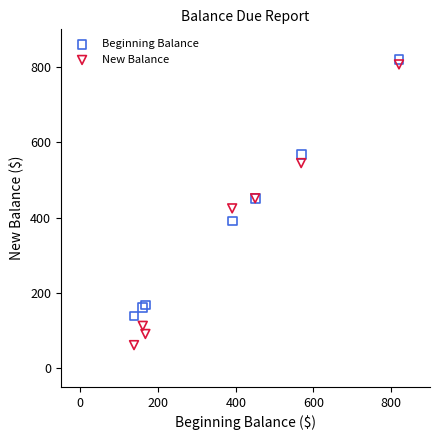

Which series reaches the minimum Y coordinate?

New Balance